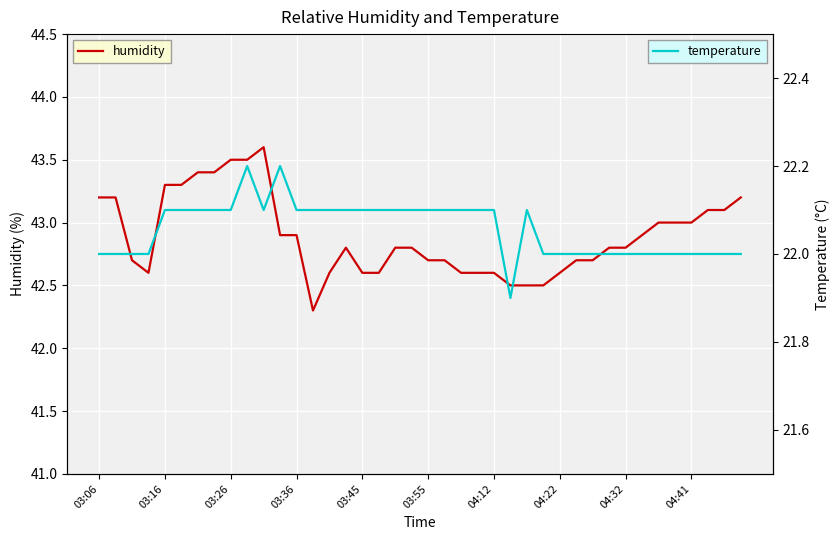

True or false: humidity has a value of 20.4 at 03:26.

False